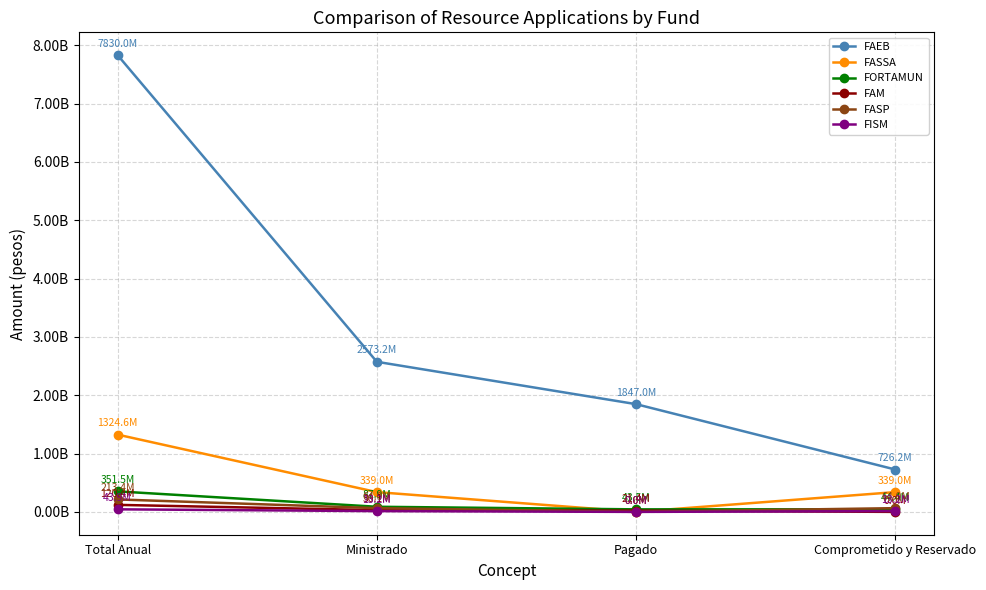

Is this an area chart (filled region under the line)?

No